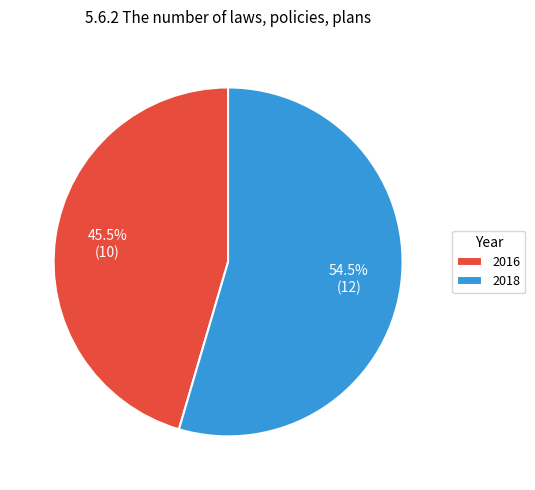

Approximately how many times larger is the value at 2018 compared to 2016?

1.2